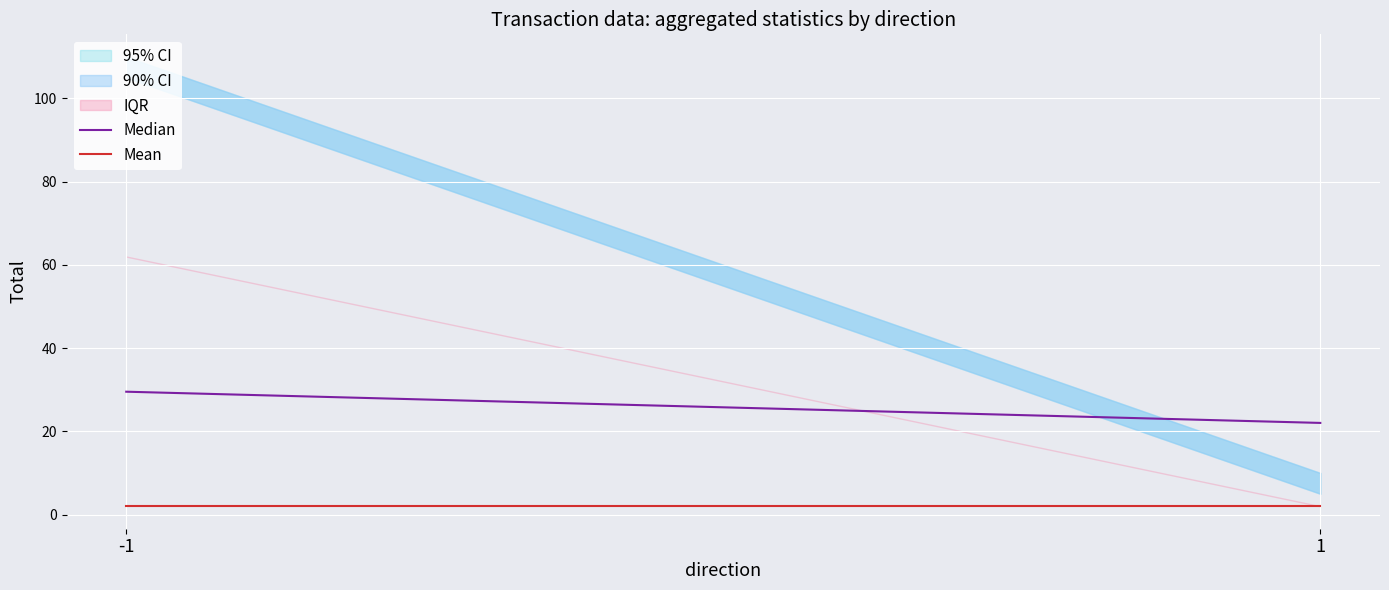

Which category has the highest value in the Median series?

-1